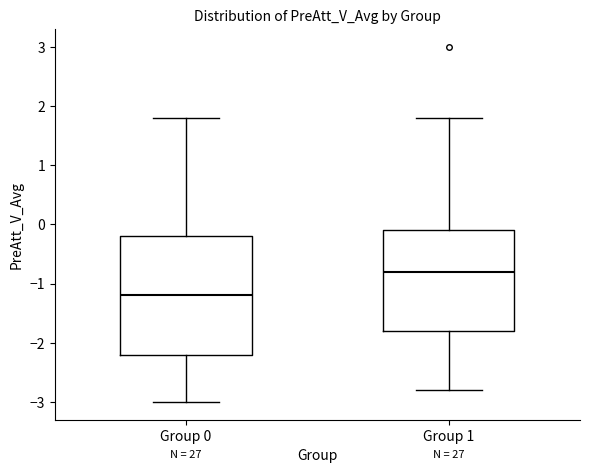

Reading left to right, read every box against the y-axis: the position of its median line, the range the box covers, and the ends of its whiskers. The values are not printed on the chart, so give them approximately, as read against the axis.

Group 0: median -1.2, box -2.2 to -0.2, whiskers -3.0 to 1.8
Group 1: median -0.8, box -1.8 to -0.1, whiskers -2.8 to 1.8